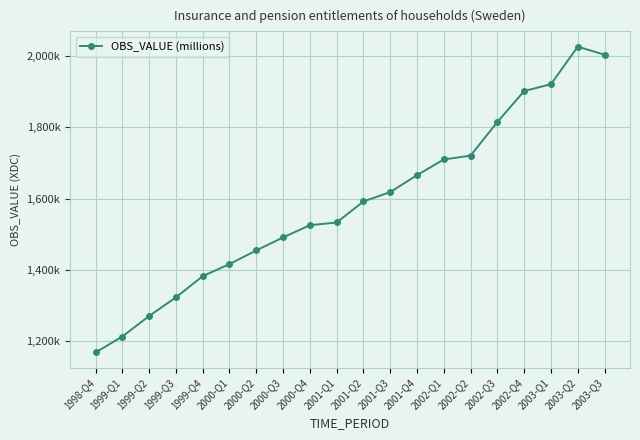

What is the difference between the maximum and second lowest values?

813374